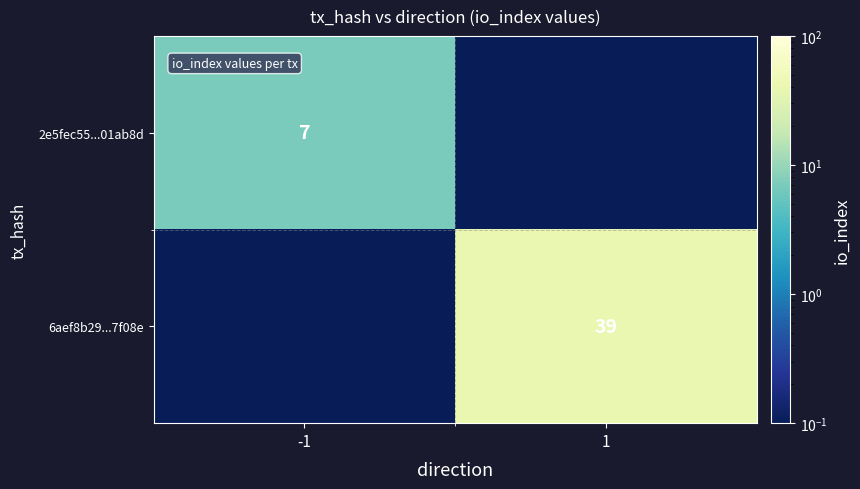

What is the spread (max minus min) of values at 1?

39.0